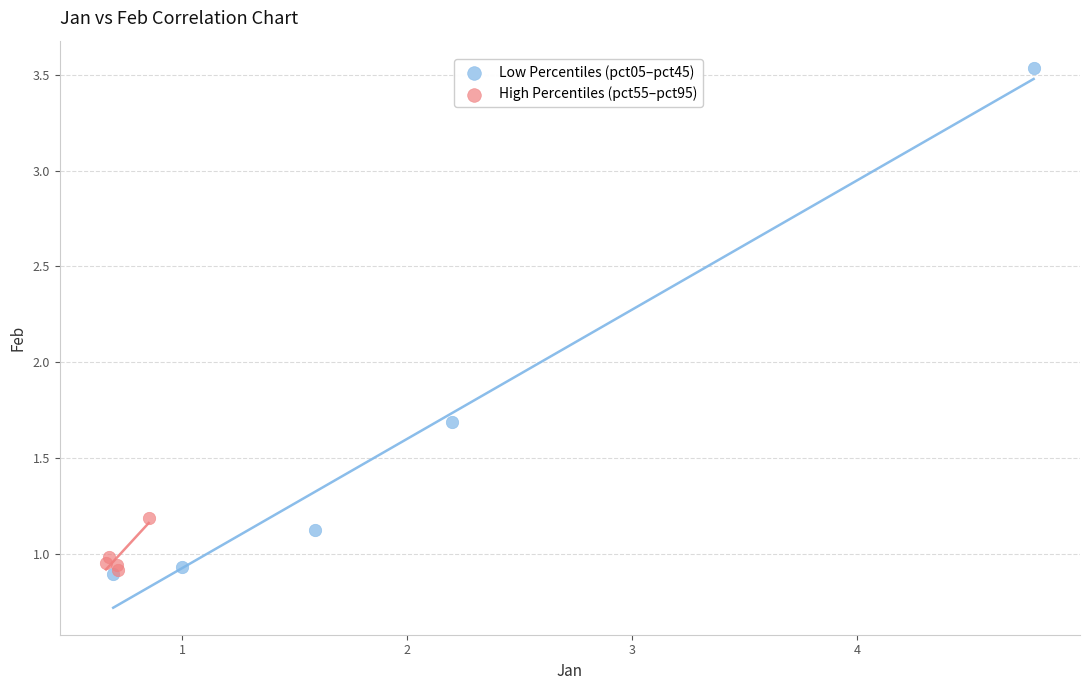

Which series has the widest spread of Y values?

Low Percentiles (pct05–pct45)